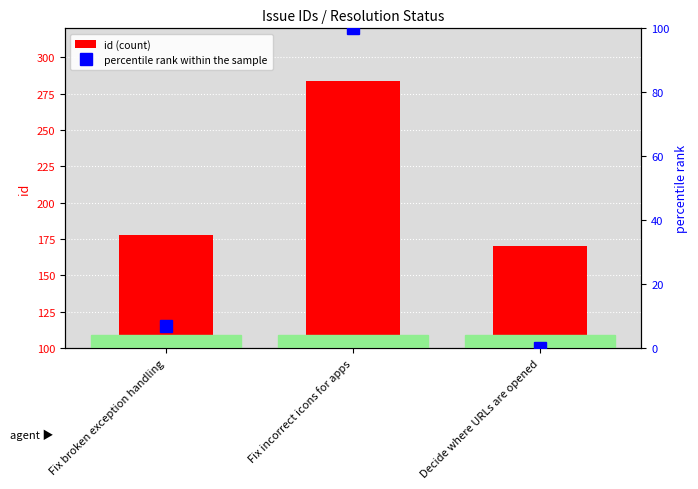

The percentile rank within the sample series shows 38.8 at Fix incorrect icons for apps. True or false?

False